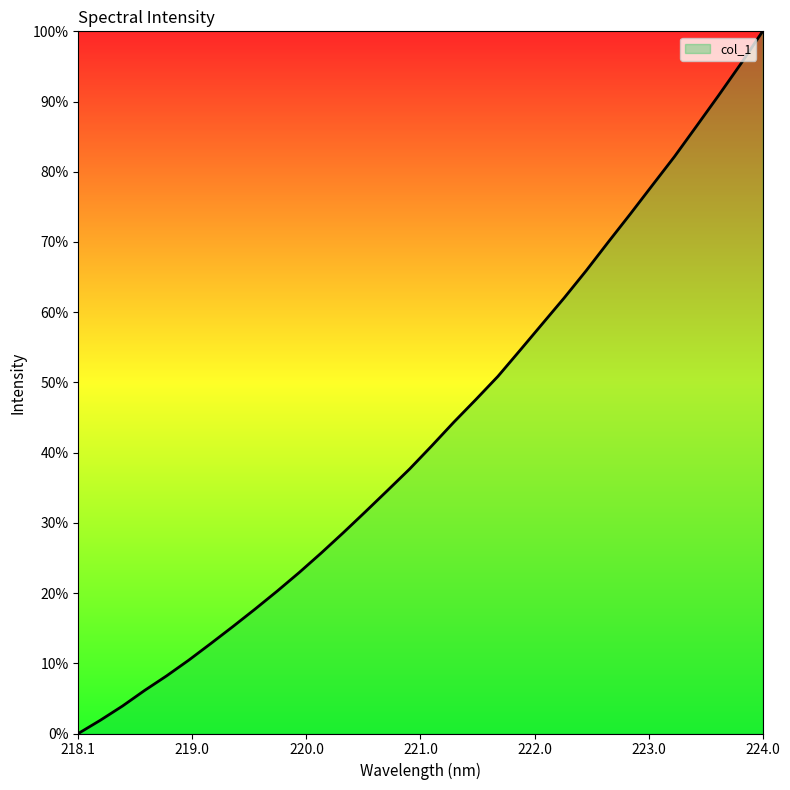

What is the greatest value displayed?

100.0